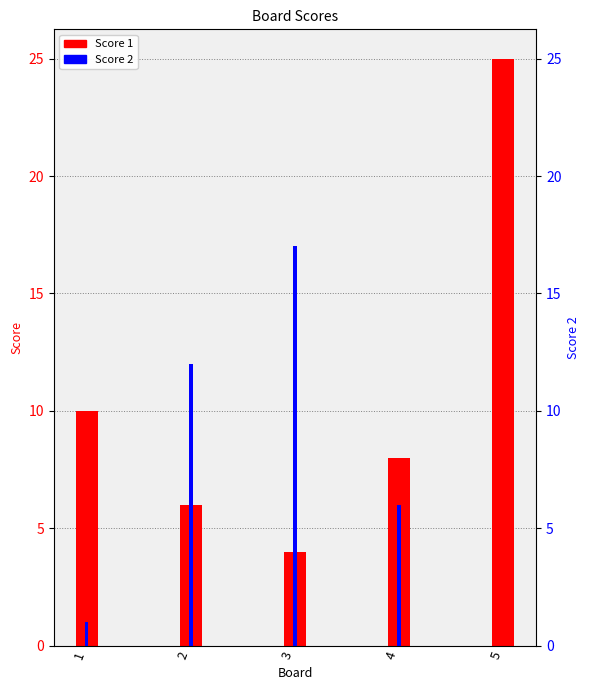

Reading left to right, extract all data points from this chart.

Score 1: 10	6	4	8	25
Score 2: 1	12	17	6	0